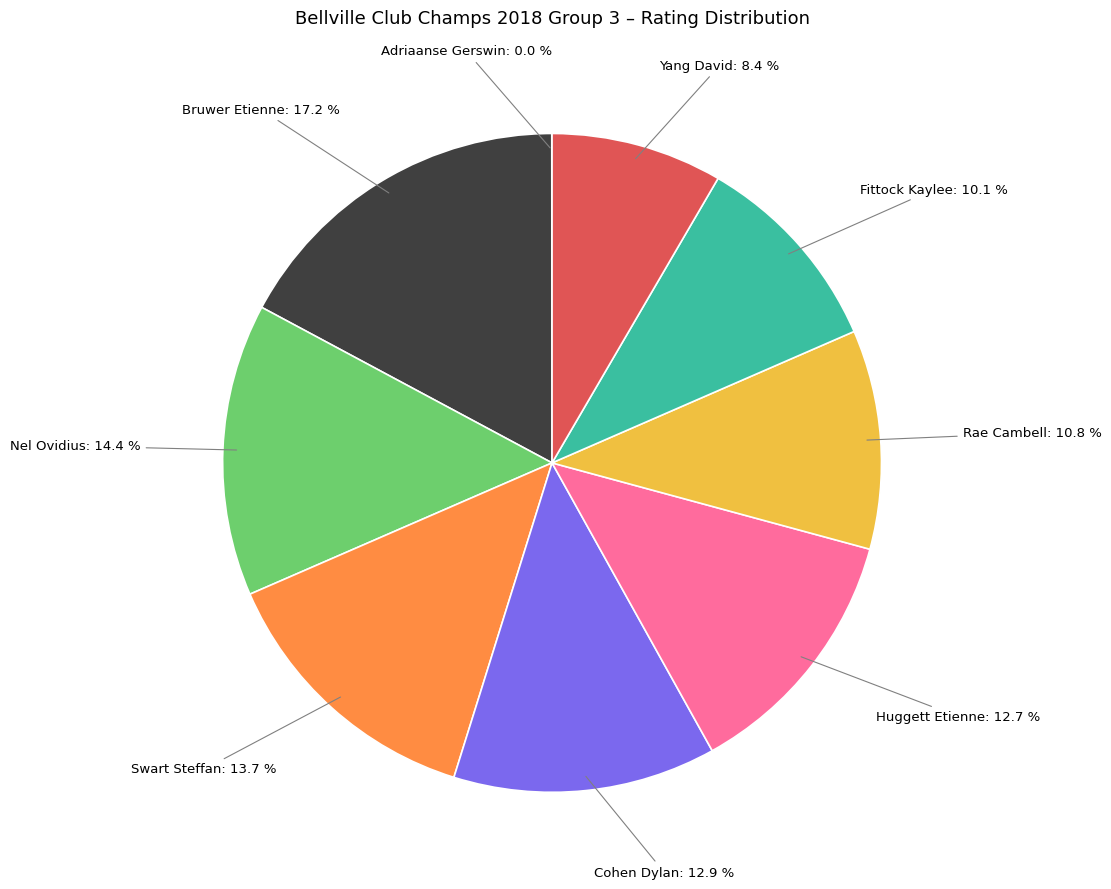

Does any single category account for the majority?

No